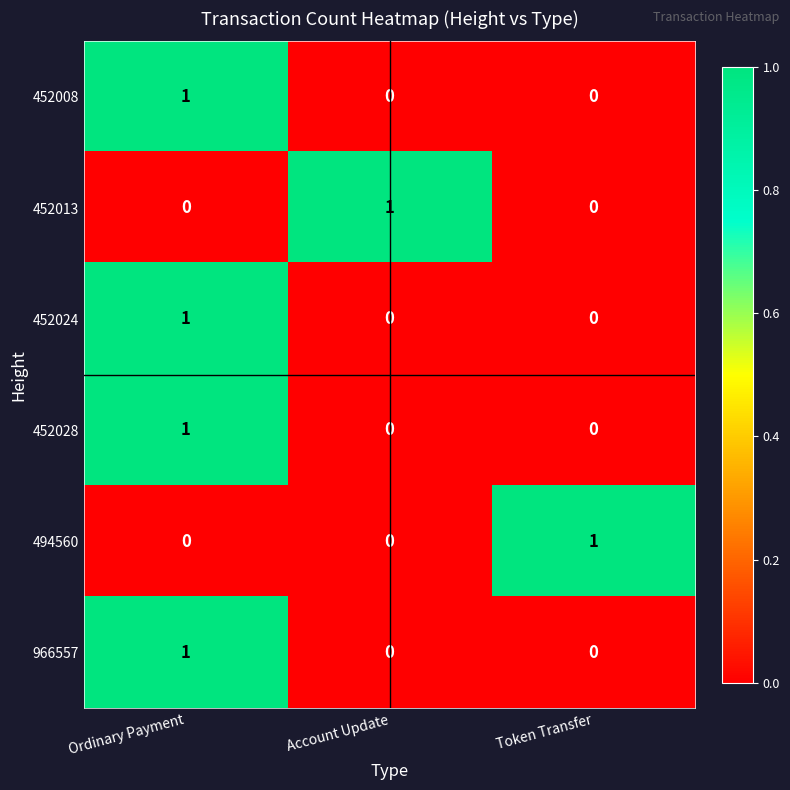

The value of 452028 at Ordinary Payment is 1. True or false?

True